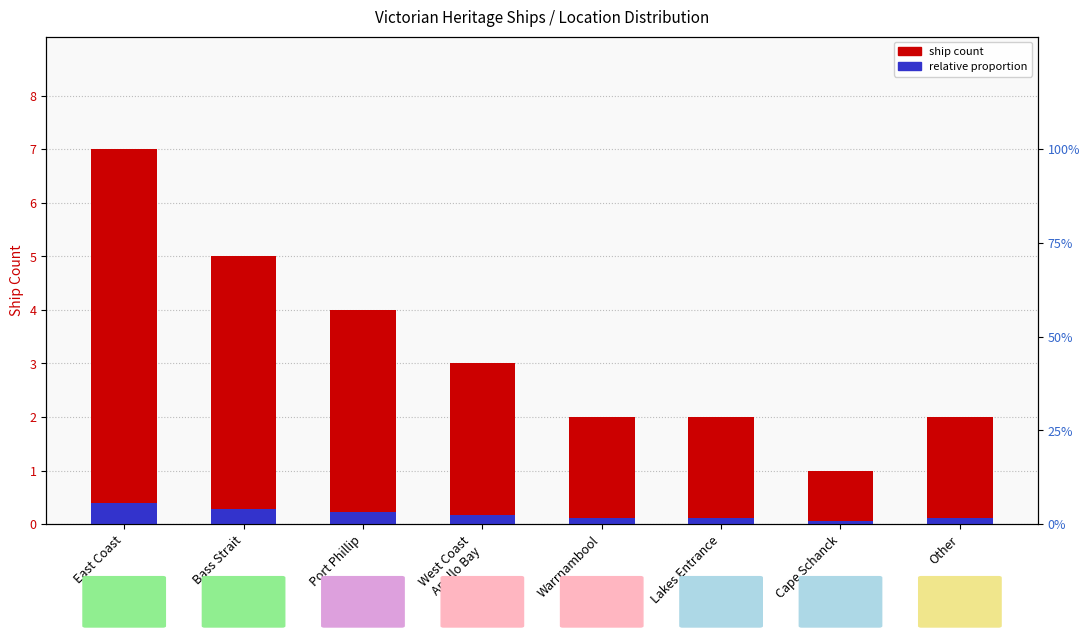

What is the difference between the maximum and minimum values in the Ship count series?

6.0